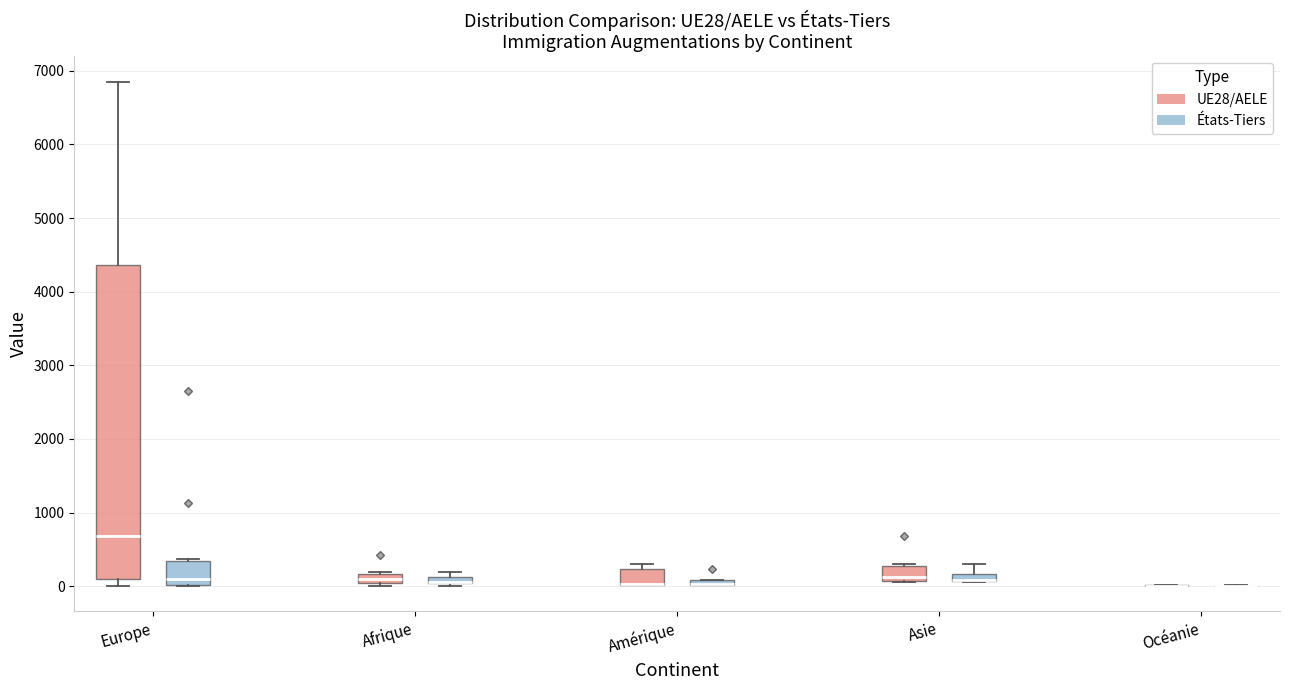

Which box is the tallest, from its lower edge to its upper edge?

Europe (UE28/AELE)